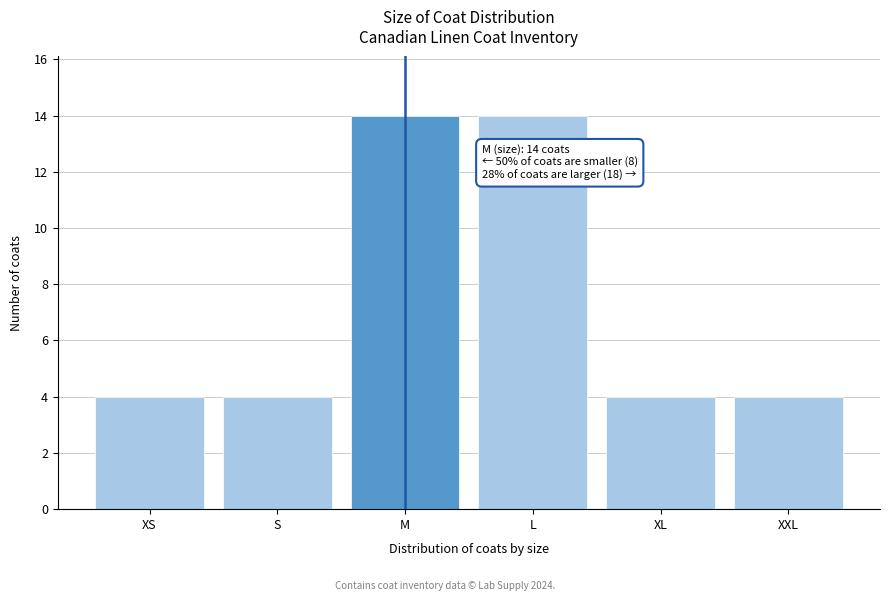

Reading right to left, list all the values displayed in this chart.

4	4	14	14	4	4